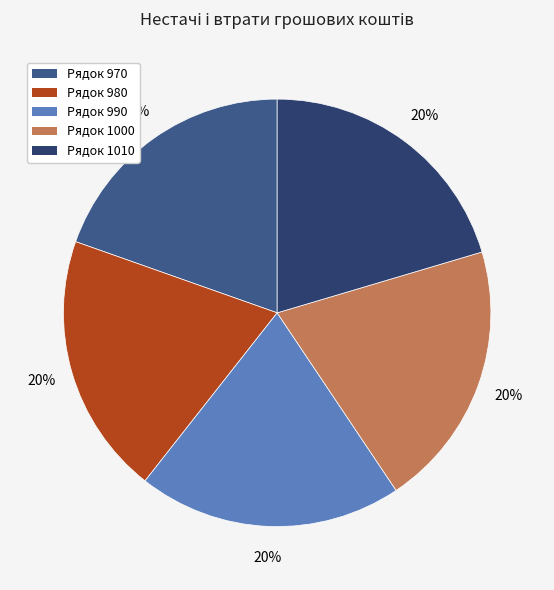

Rank the categories by value from lowest to highest.

970, 980, 990, 1000, 1010